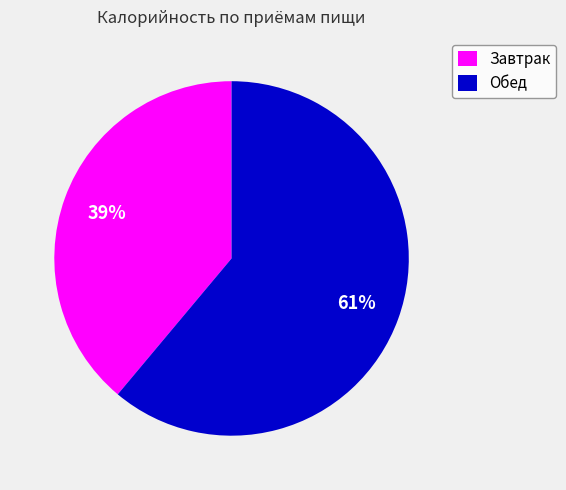

What percentage is the Обед slice, to the nearest percent?

61%